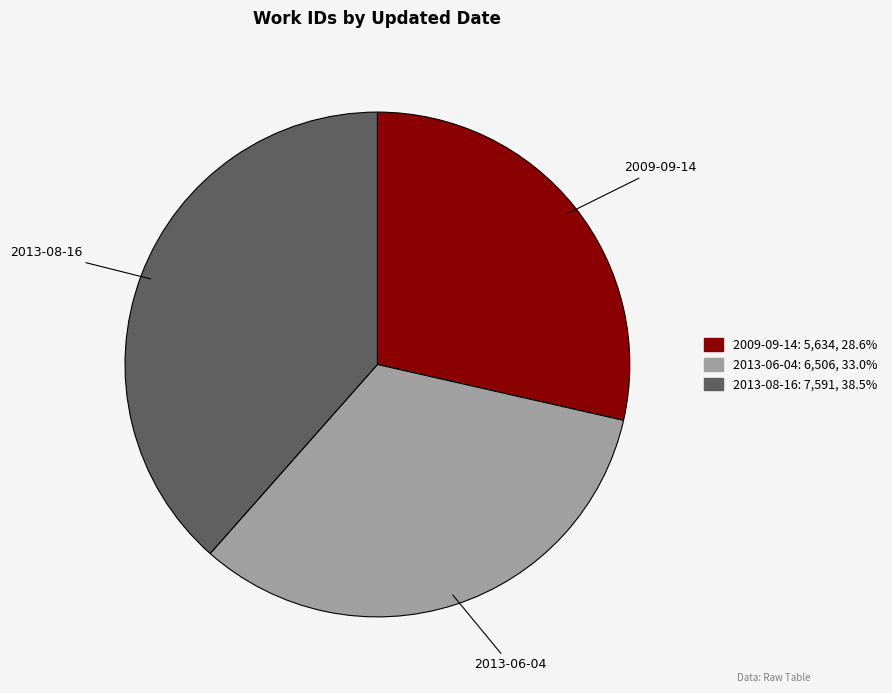

Is the sum of 2009-09-14 and 2013-06-04 greater than half?

Yes